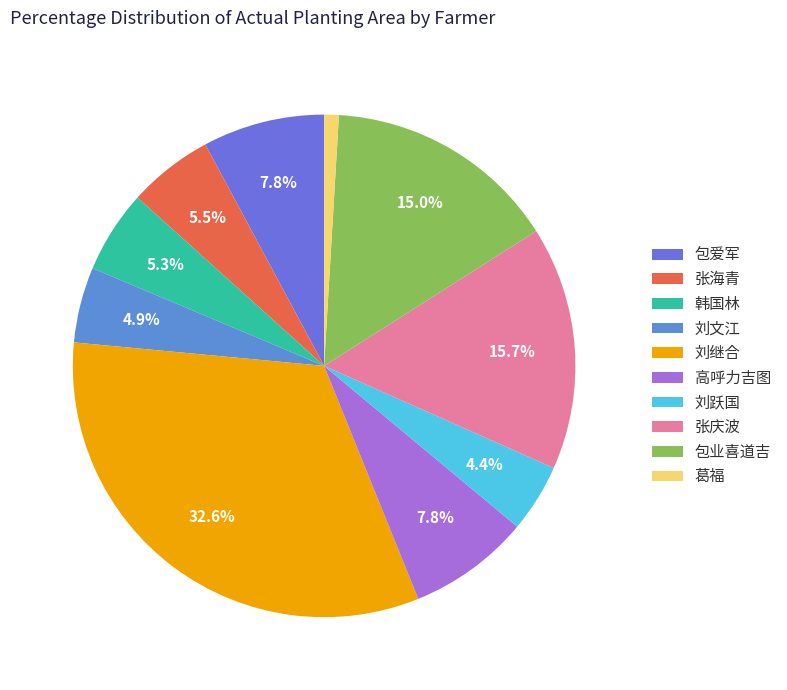

Which category has the biggest portion of the pie?

刘继合